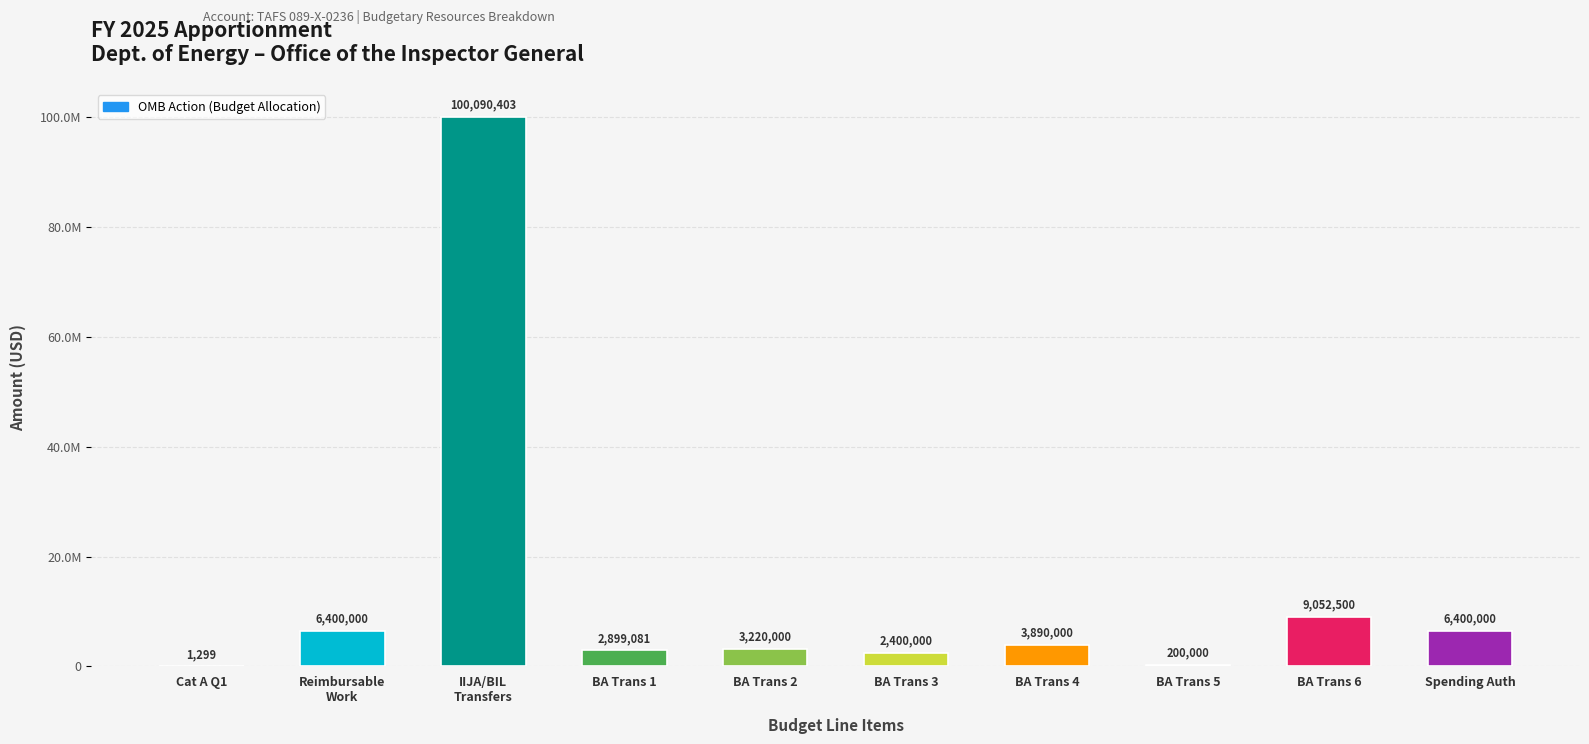

What is the difference between the second highest and minimum values?

9051201